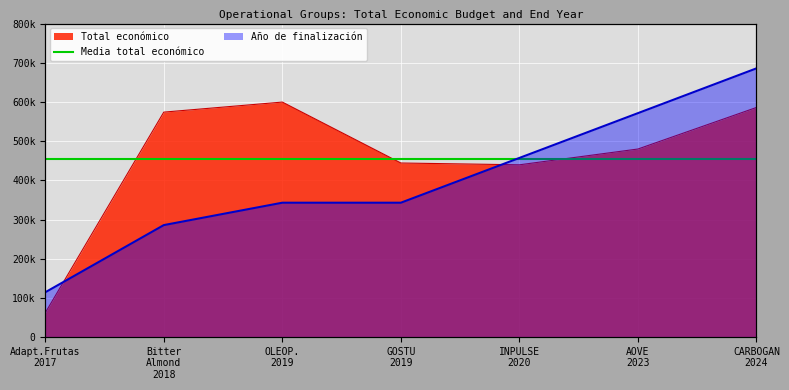

How many intersections are there between Año de finalización and Total económico?

2